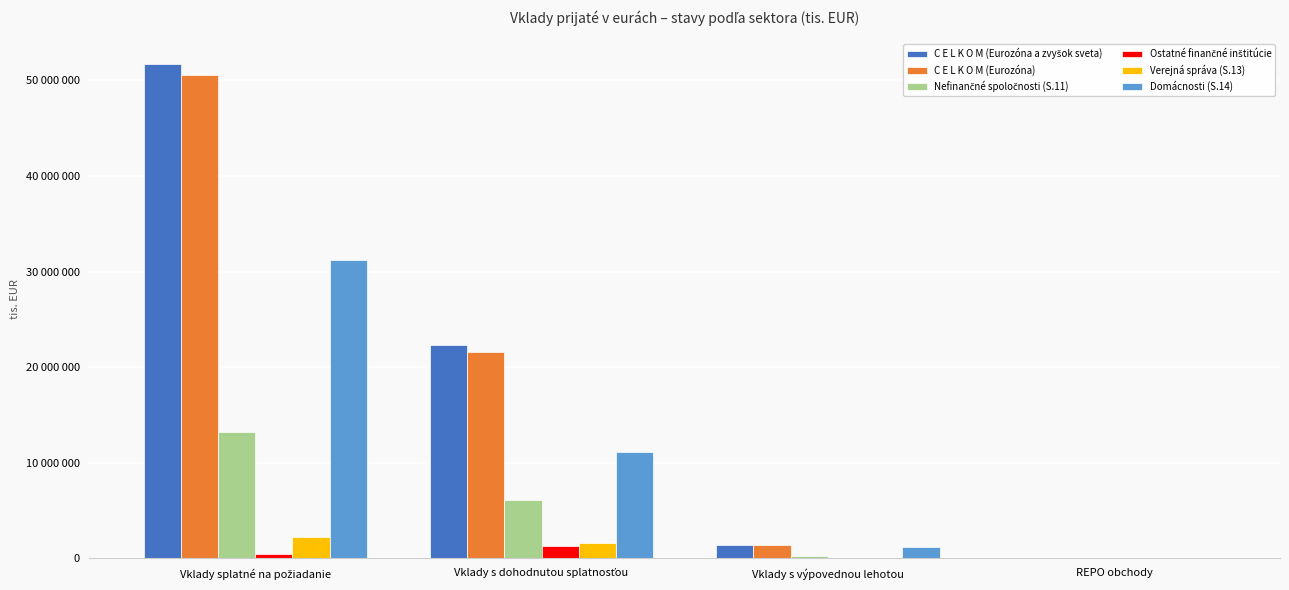

What is the greatest value displayed?

51716537